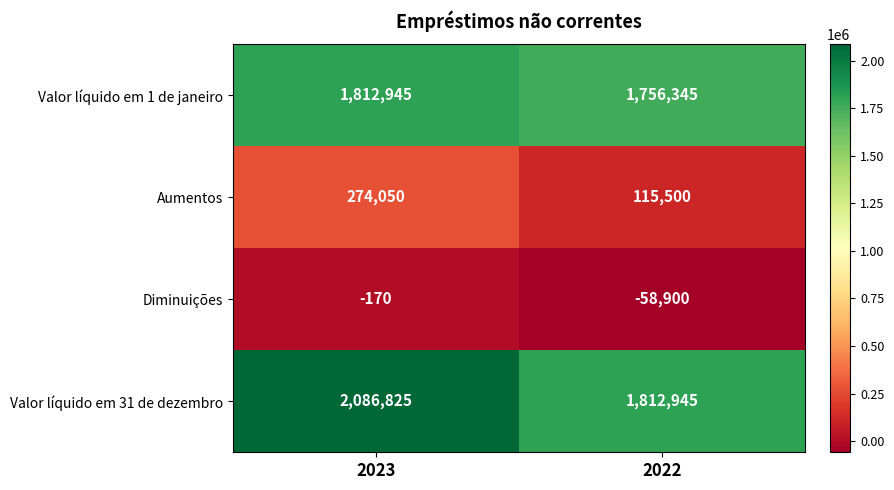

What is the sum of the Valor líquido em 31 de dezembro values at 2023 and 2022?

3899770